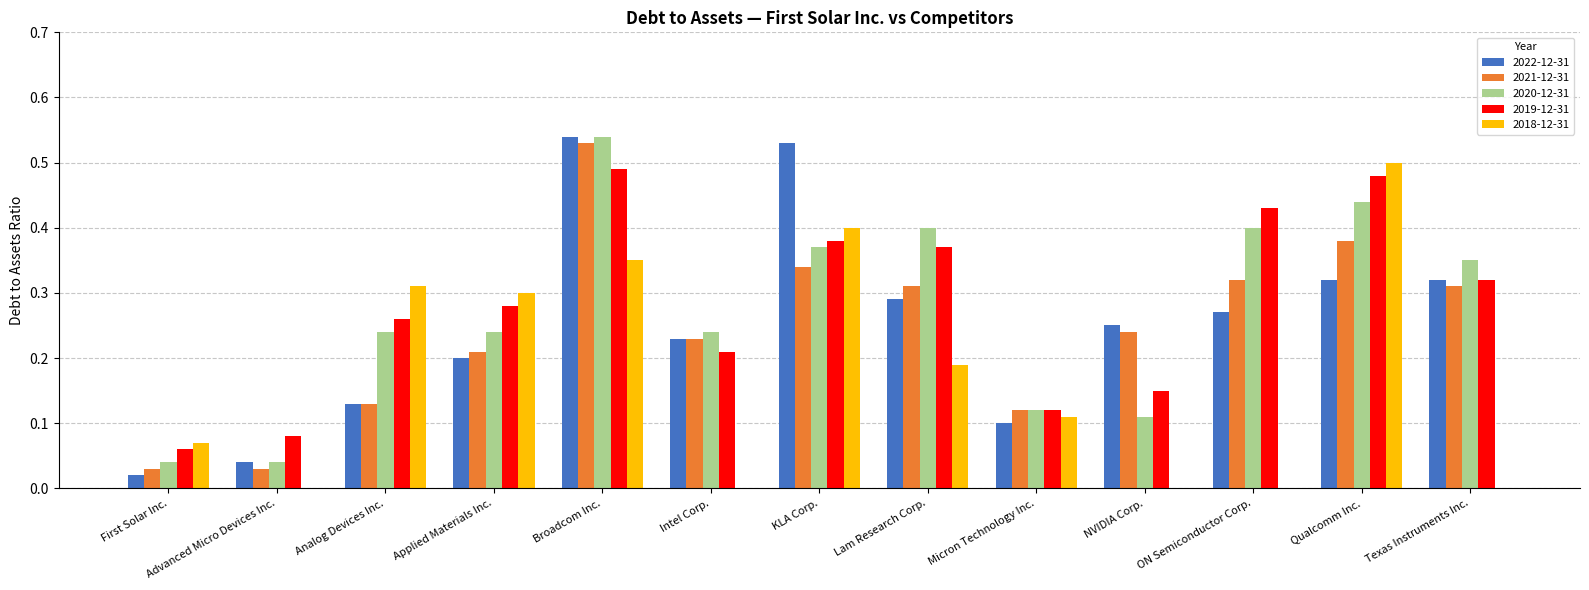

Between Micron Technology Inc. and Qualcomm Inc., which series saw the biggest shift?

2018-12-31